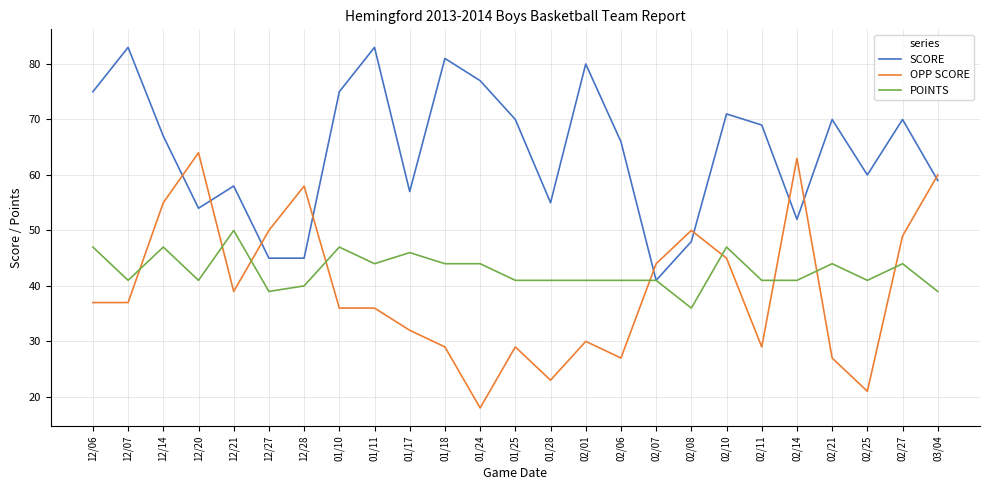

What is the spread (max minus min) of values at 12/07?

46